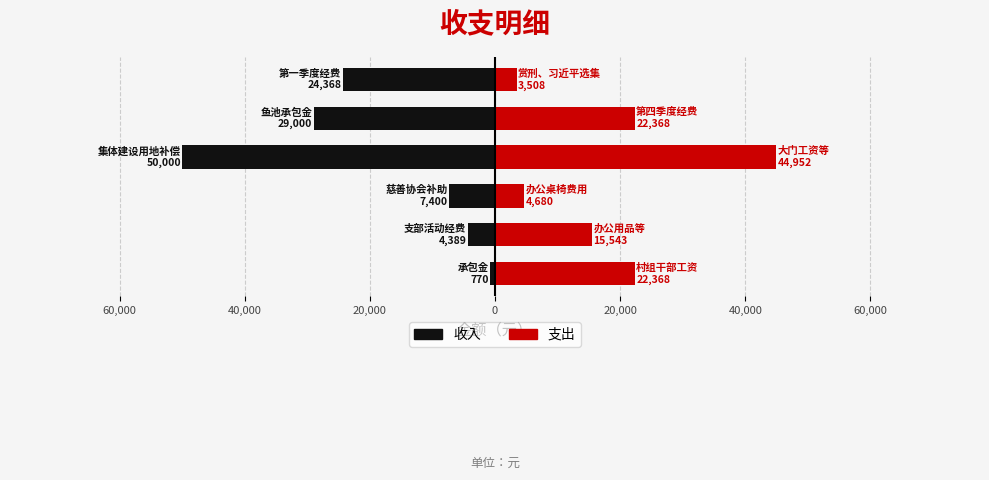

How many bars are there in total?

12